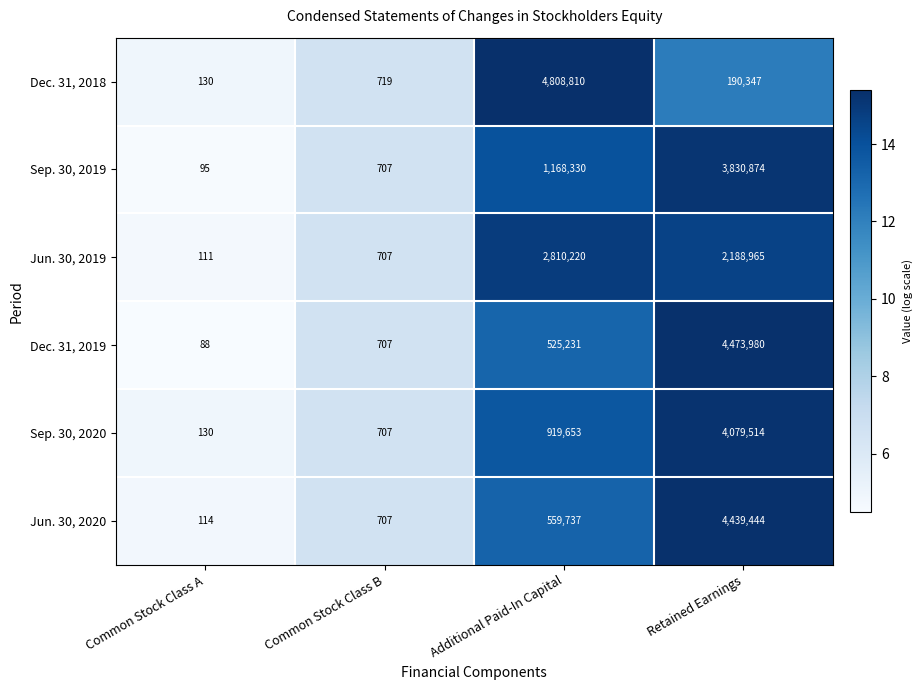

What is the total value across all series at Common Stock Class A?

668